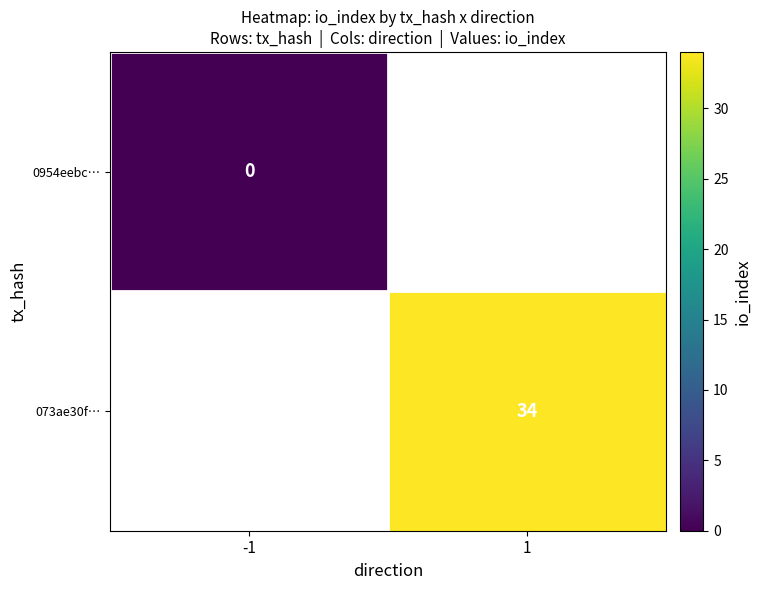

How many distinct data groups are displayed?

2